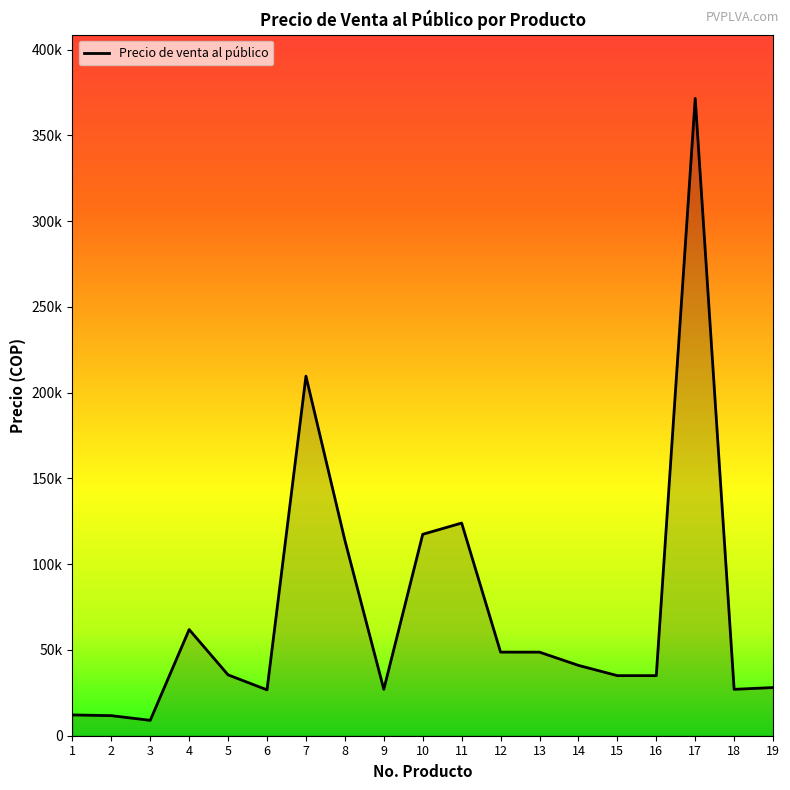

True or false: the data has more than 0 interior local peaks.

True